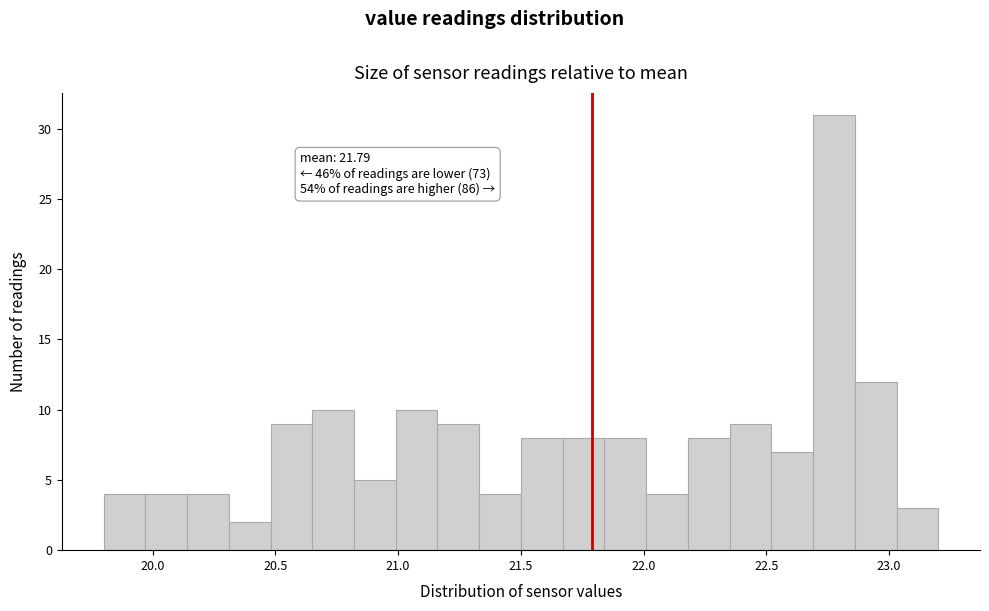

Around what value on the x-axis is the tallest bar? Give the approximate position of its centre, as read against the axis.

22.80